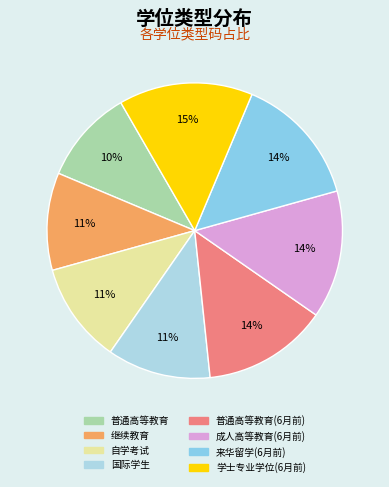

What percentage is NOT represented by 国际学生?

88.7%